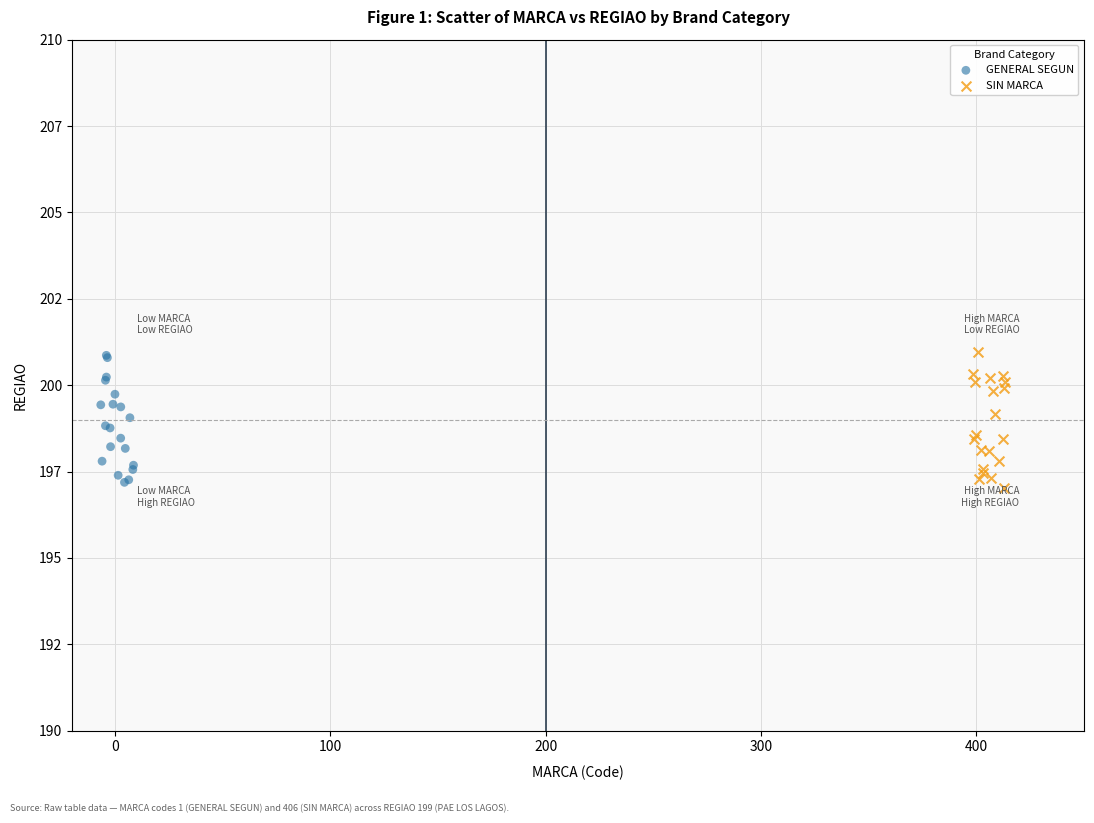

What are all the series names shown in the legend?

GENERAL SEGUN, SIN MARCA